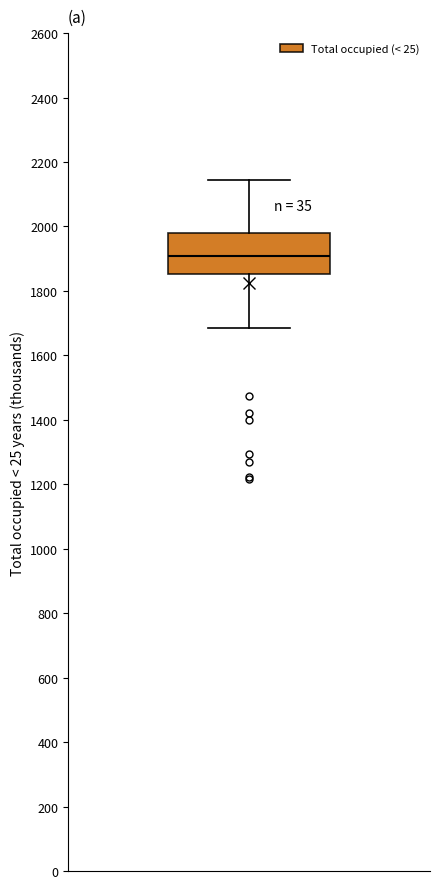

Transcribe this box plot: give where the median line is, the range the box spans, and where the two whiskers end, as read against the y-axis. The values are not printed on the chart, so give them approximately, as read against the axis.

median 1900, box 1860 to 1980, whiskers 1680 to 2140